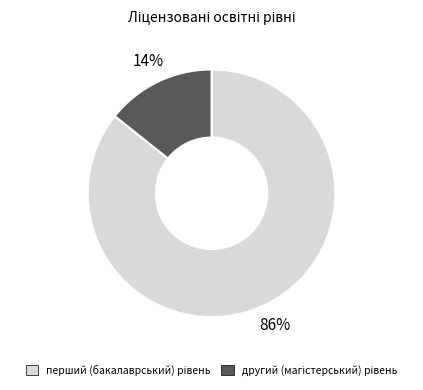

To the nearest percent, what is the average slice percentage?

50%